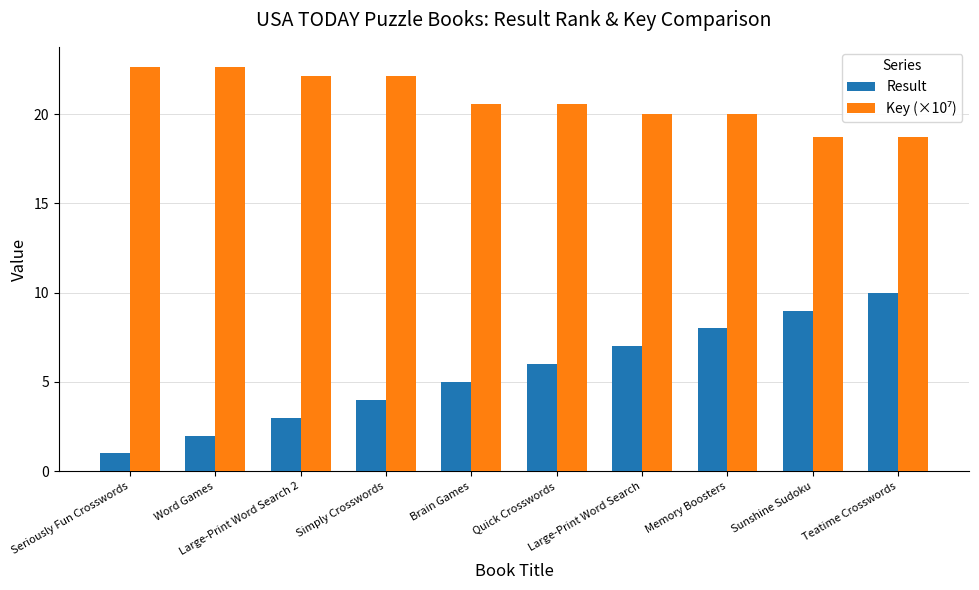

What is the maximum value shown in the chart?

22.6